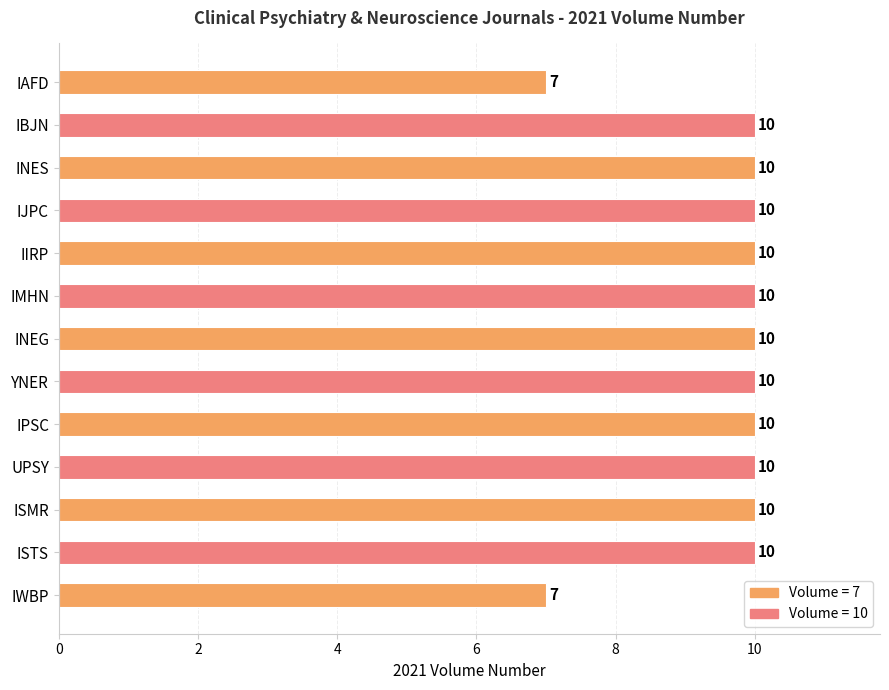

What is the minimum value shown in the chart?

7